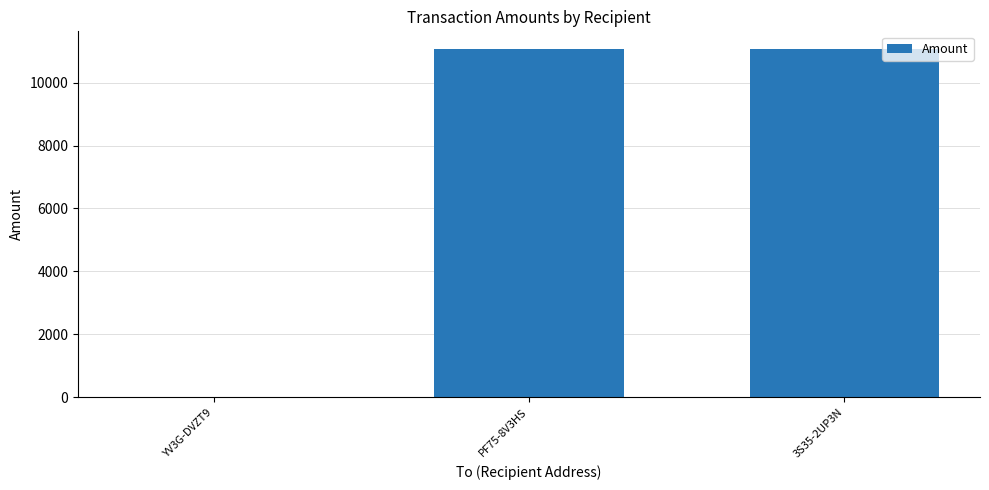

Between PF75-8V3HS and YV3G-DVZT9, which is larger?

PF75-8V3HS